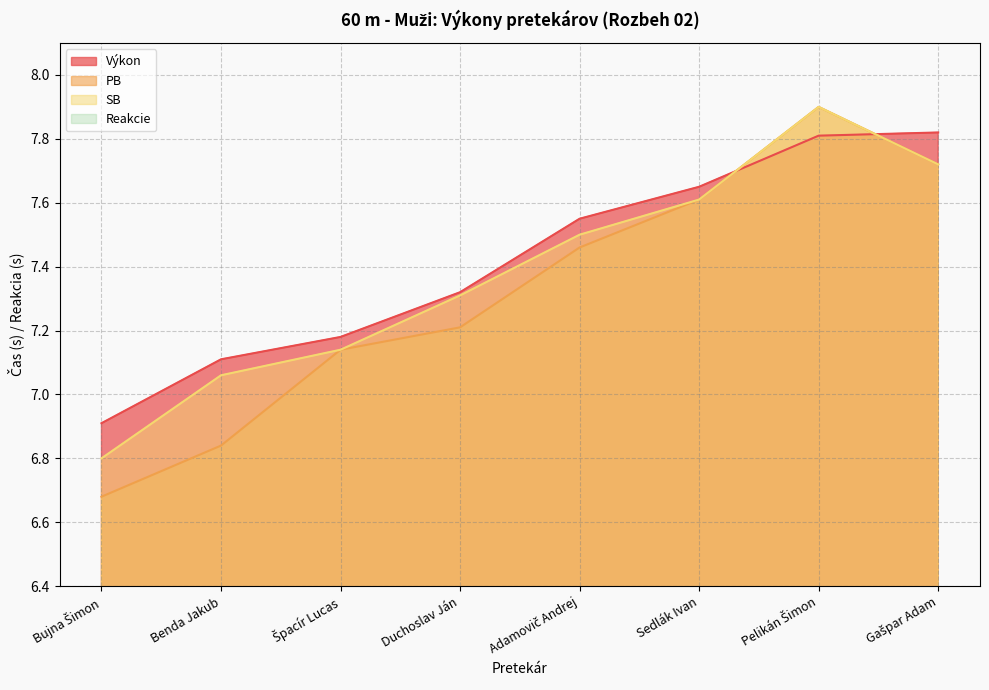

How many times do Výkon and PB cross each other?

2